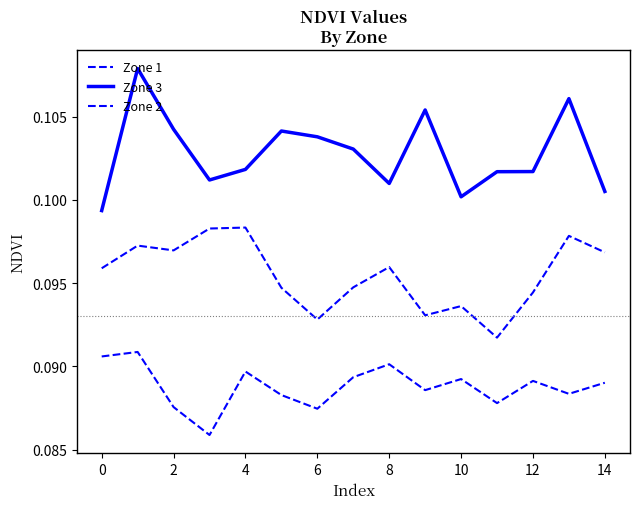

True or false: Zone 1 and Zone 2 cross at least once.

False